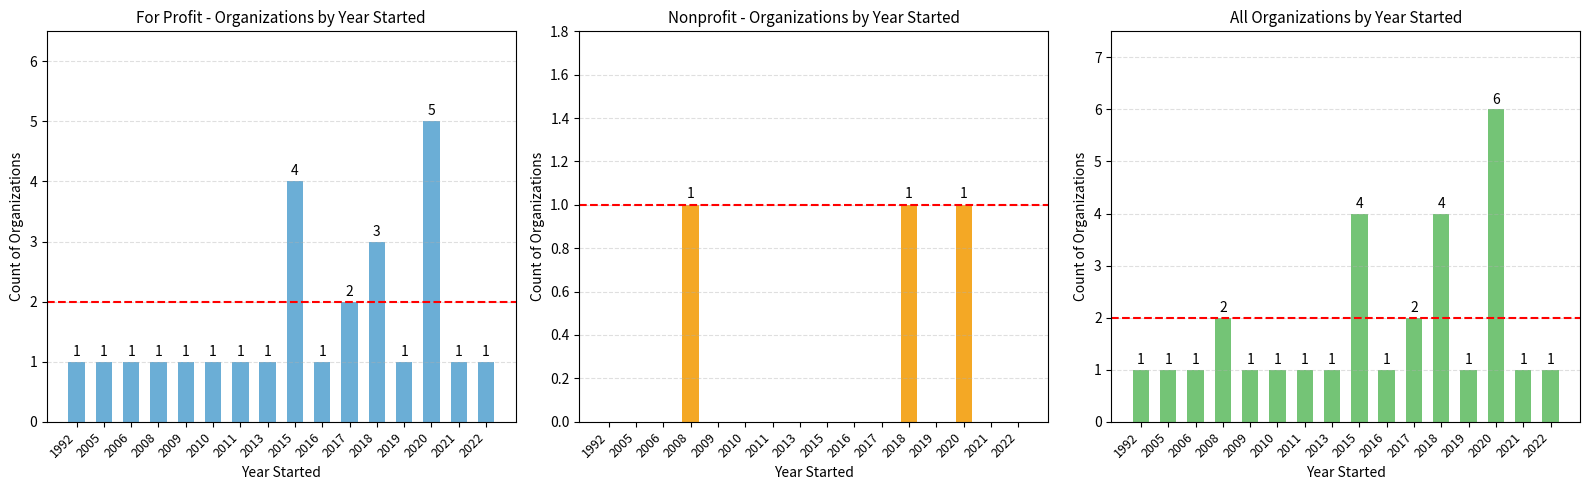

What is the total value across all series at 2005?

2